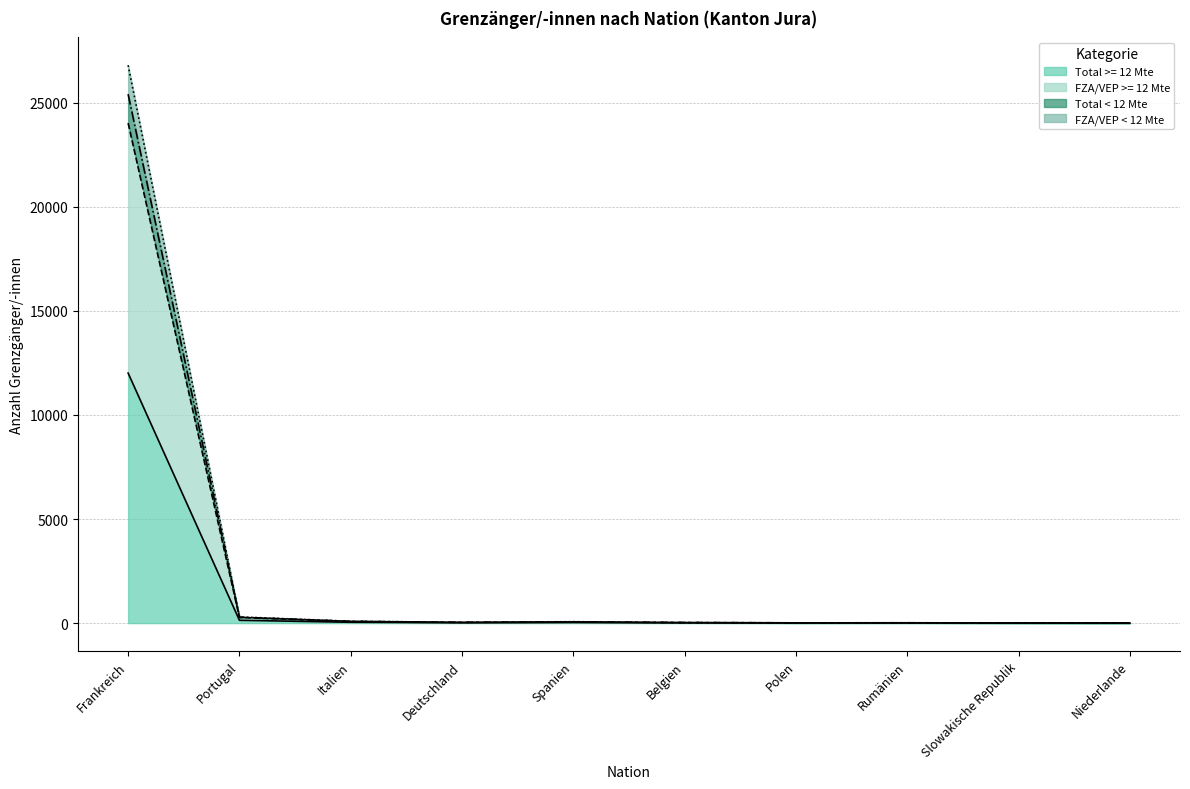

What is the sum of all FZA/VEP < 12 Mte values?

25946